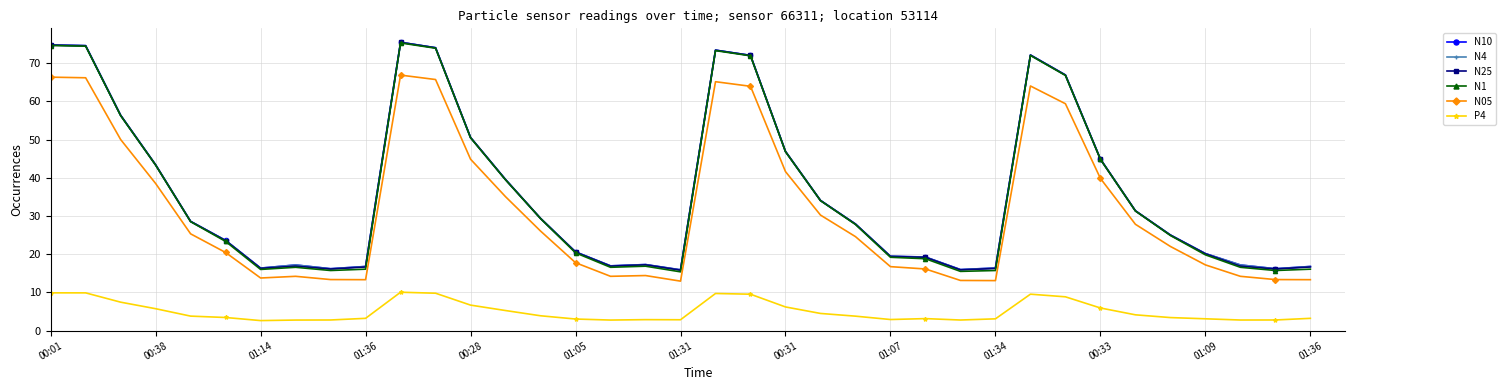

What is the value of the N4 point at the 36th from the left?

16.2